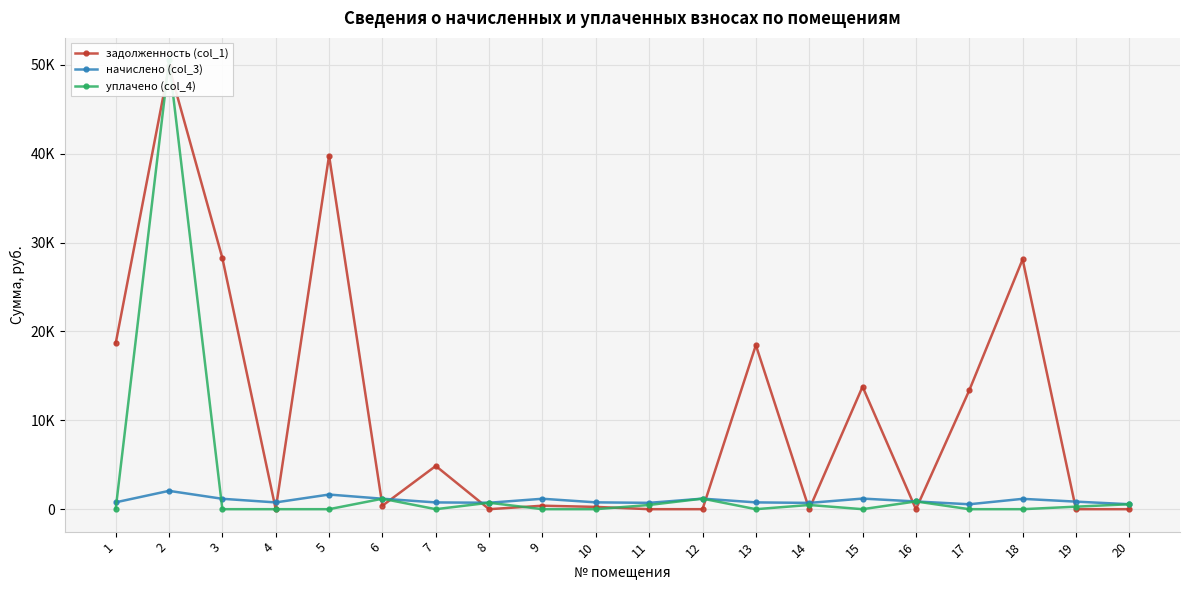

Where does the начислено (col_3) series first go above 850?

2